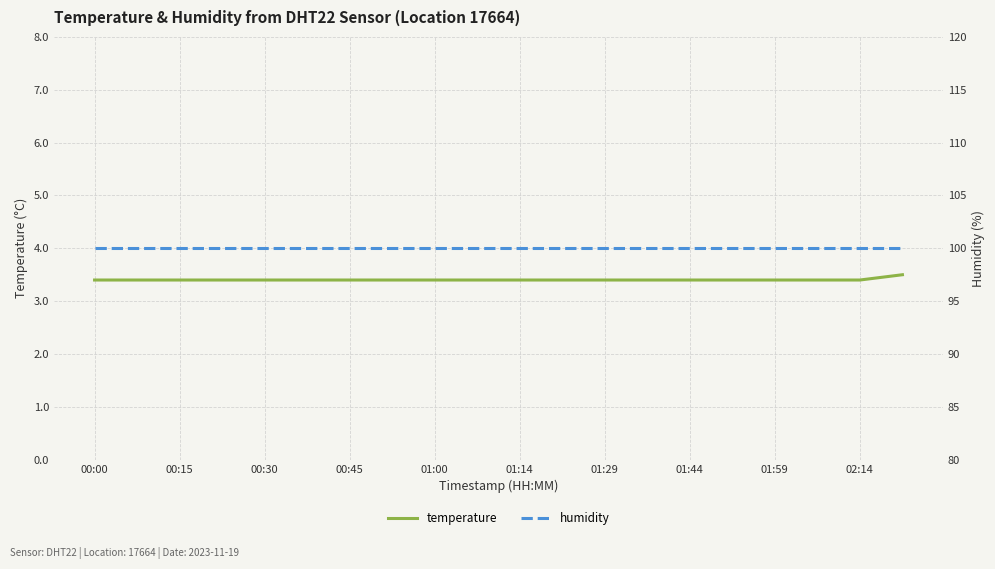

What is the minimum value for temperature?

3.4